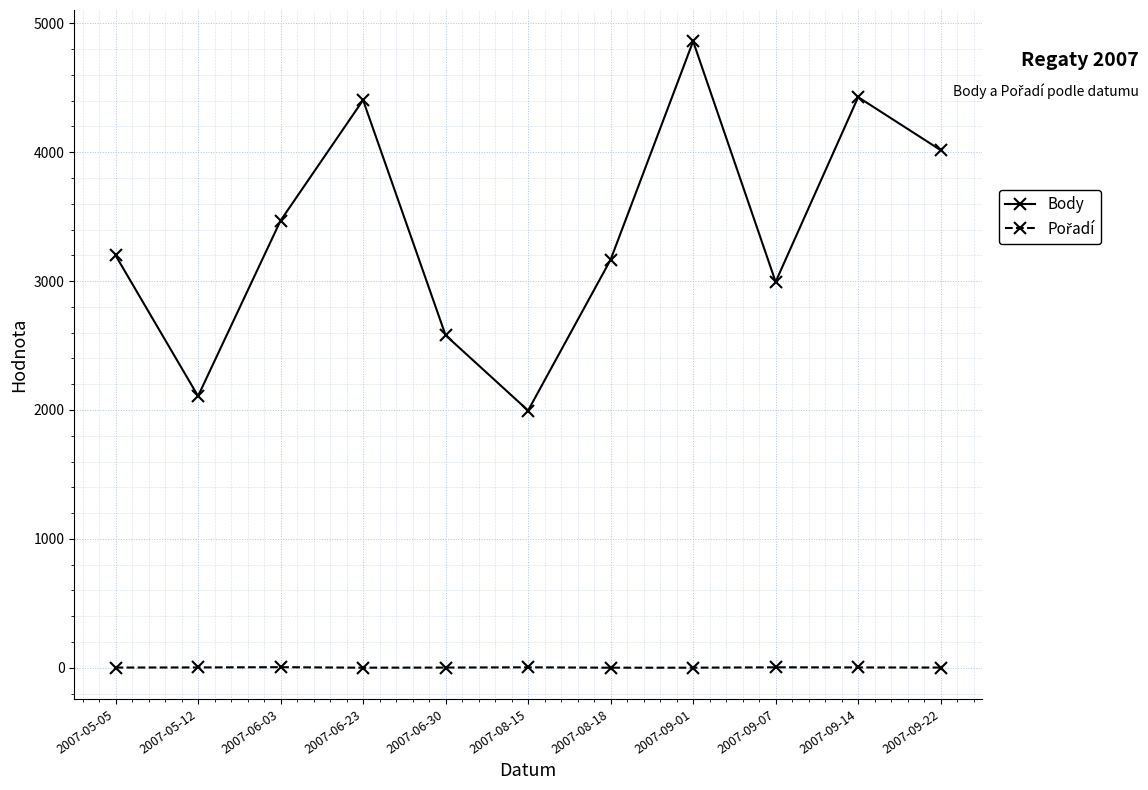

Is this an area chart (filled region under the line)?

No